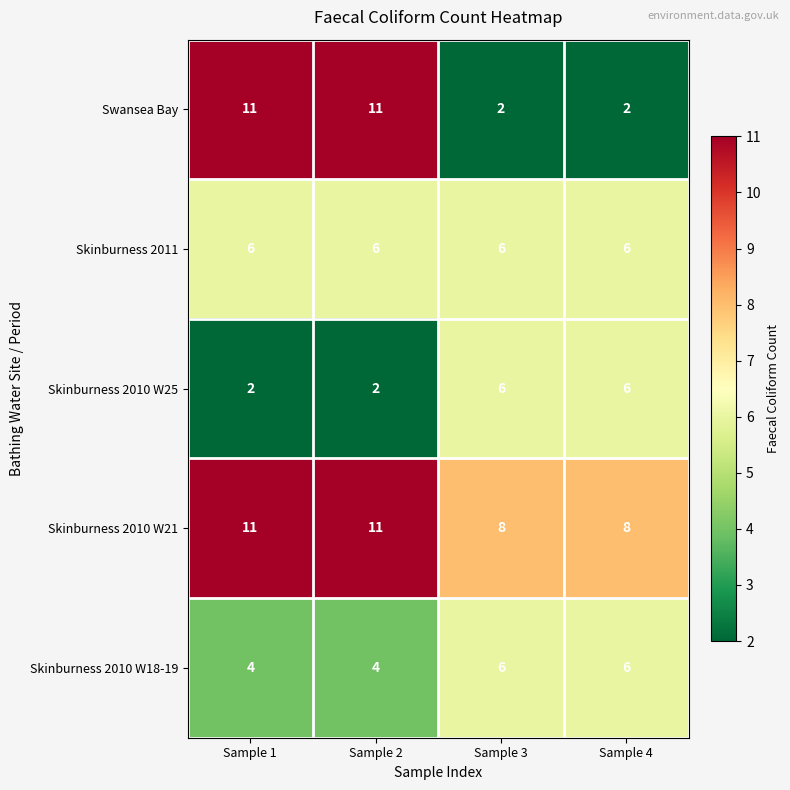

What is the maximum value for Swansea Bay?

11